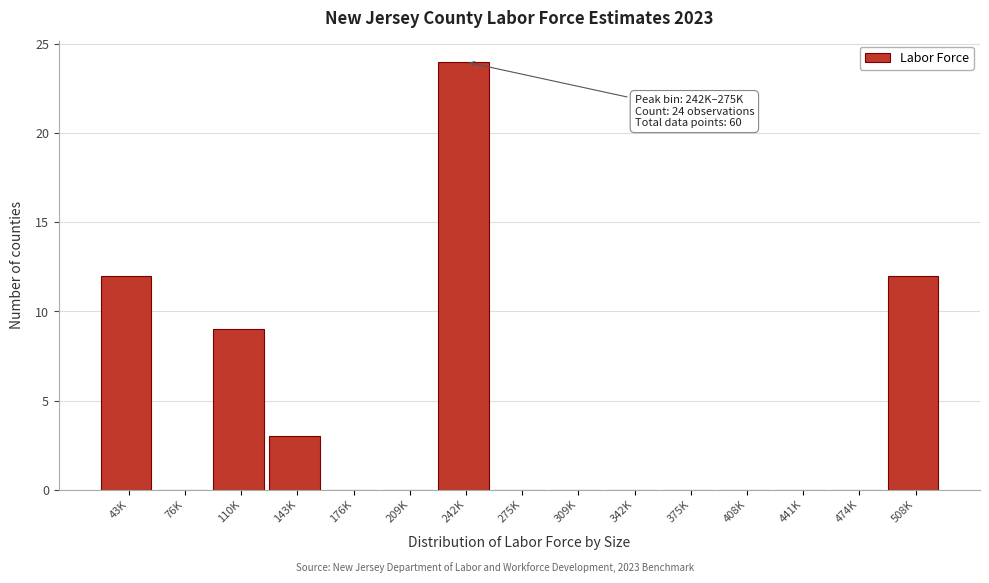

Reading left to right, what are all the values shown in this chart?

43K=12	76K=0	110K=9	143K=3	176K=0	209K=0	242K=24	275K=0	309K=0	342K=0	375K=0	408K=0	441K=0	474K=0	508K=12